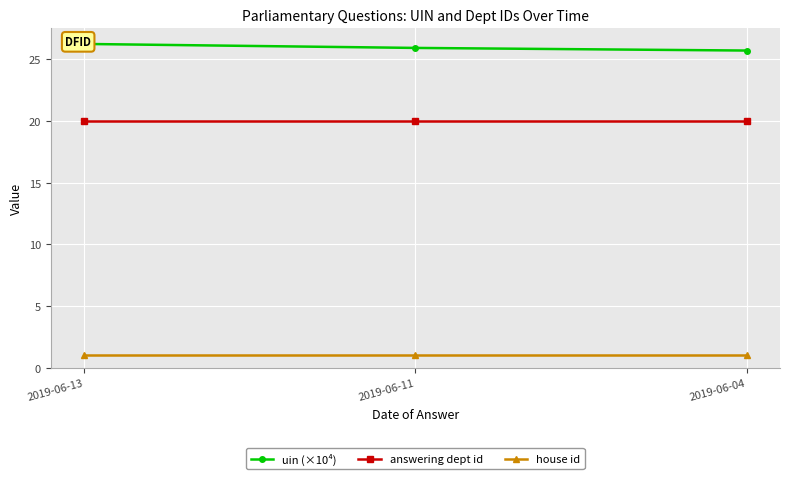

How many lines are shown in the chart?

3